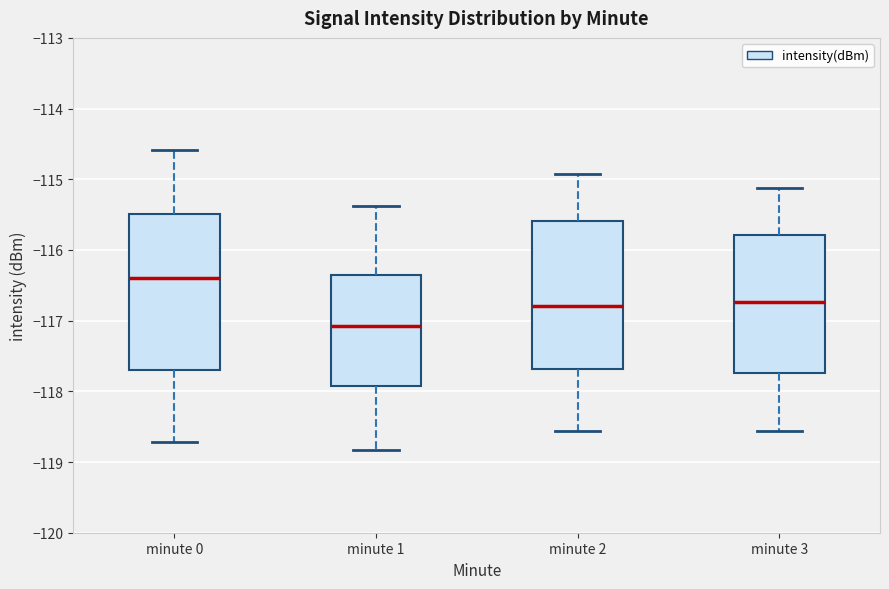

Reading left to right, read every box against the y-axis: the position of its median line, the range the box covers, and the ends of its whiskers. The values are not printed on the chart, so give them approximately, as read against the axis.

minute 0: median -116.4, box -117.7 to -115.5, whiskers -118.7 to -114.6
minute 1: median -117.1, box -117.9 to -116.4, whiskers -118.8 to -115.4
minute 2: median -116.8, box -117.7 to -115.6, whiskers -118.6 to -114.9
minute 3: median -116.7, box -117.7 to -115.8, whiskers -118.6 to -115.1